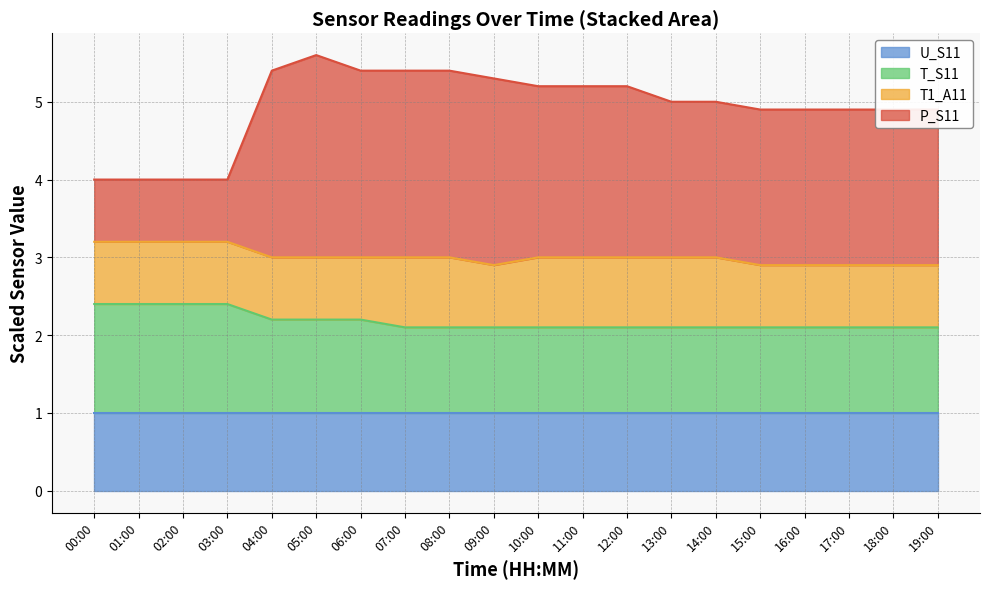

What is the maximum value shown in the chart?

5.6